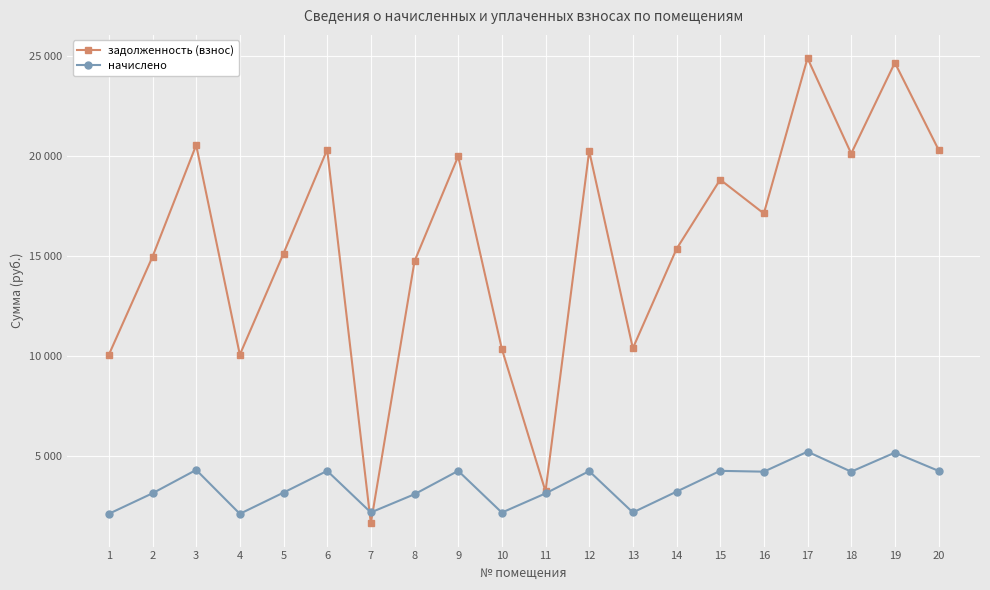

At how many categories does at least one series exceed 19656?

8